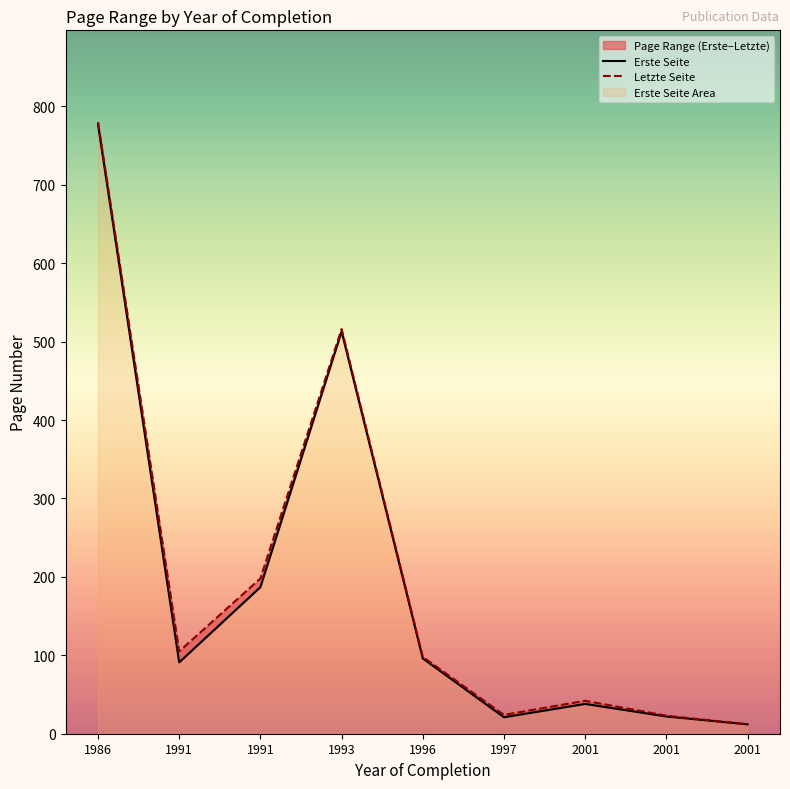

In Letzte Seite, how many points are lower than both neighbors (excluding endpoints)?

2